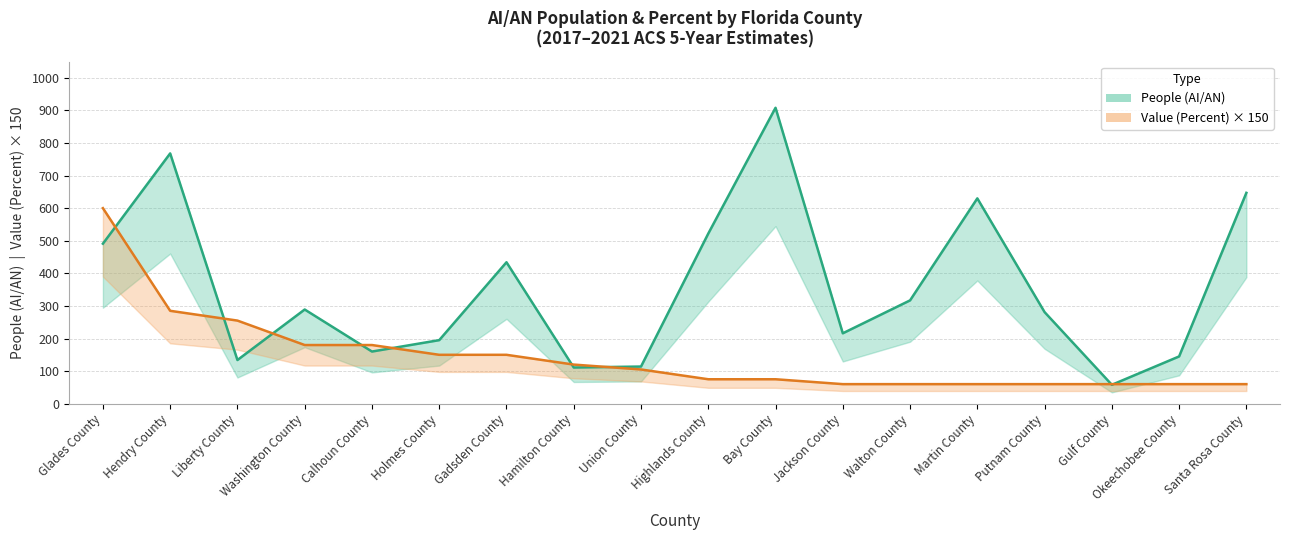

Reading left to right, extract all data points from this chart.

People (AI/AN): 491	768	134	289	160	195	434	111	114	522	908	216	317	630	281	58	145	647
Value (Percent) × 150: 600	285	255	180	180	150	150	120	105	75	75	60	60	60	60	60	60	60